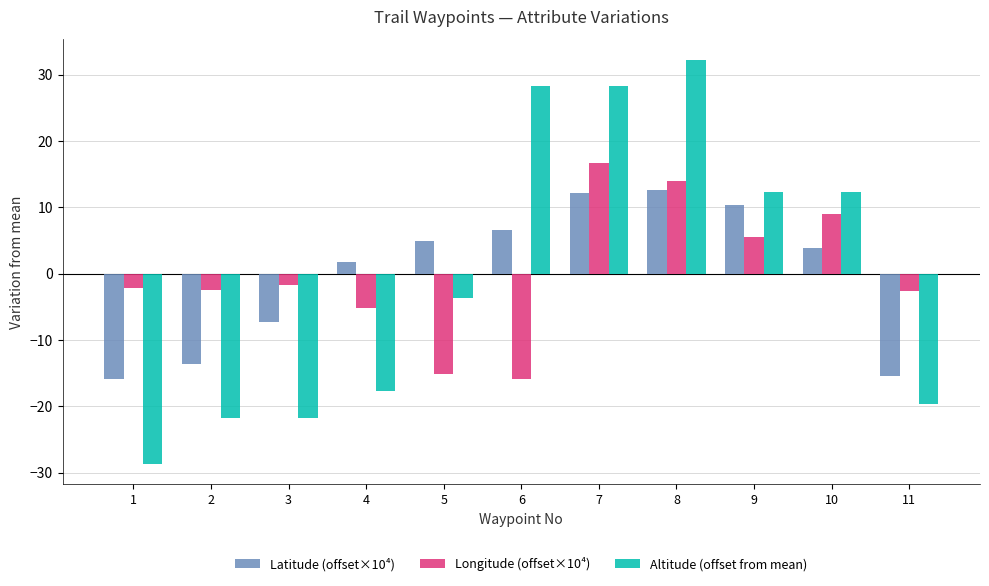

What is the value of the Longitude (offset×10⁴) bar at the 4th from the left?

-5.2